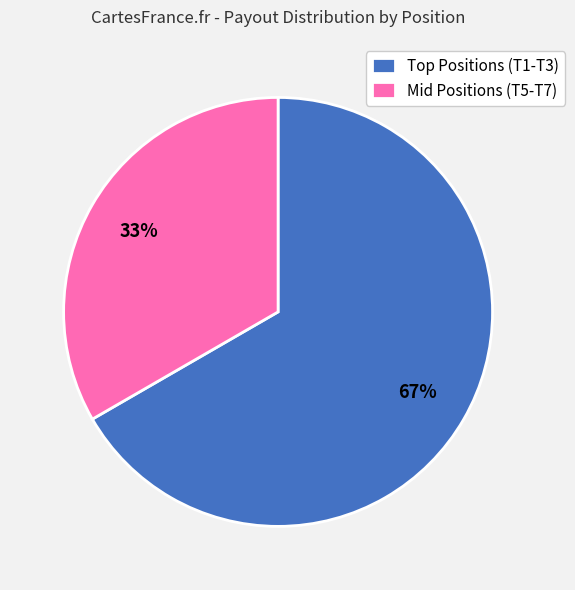

Does any single category account for the majority?

Yes